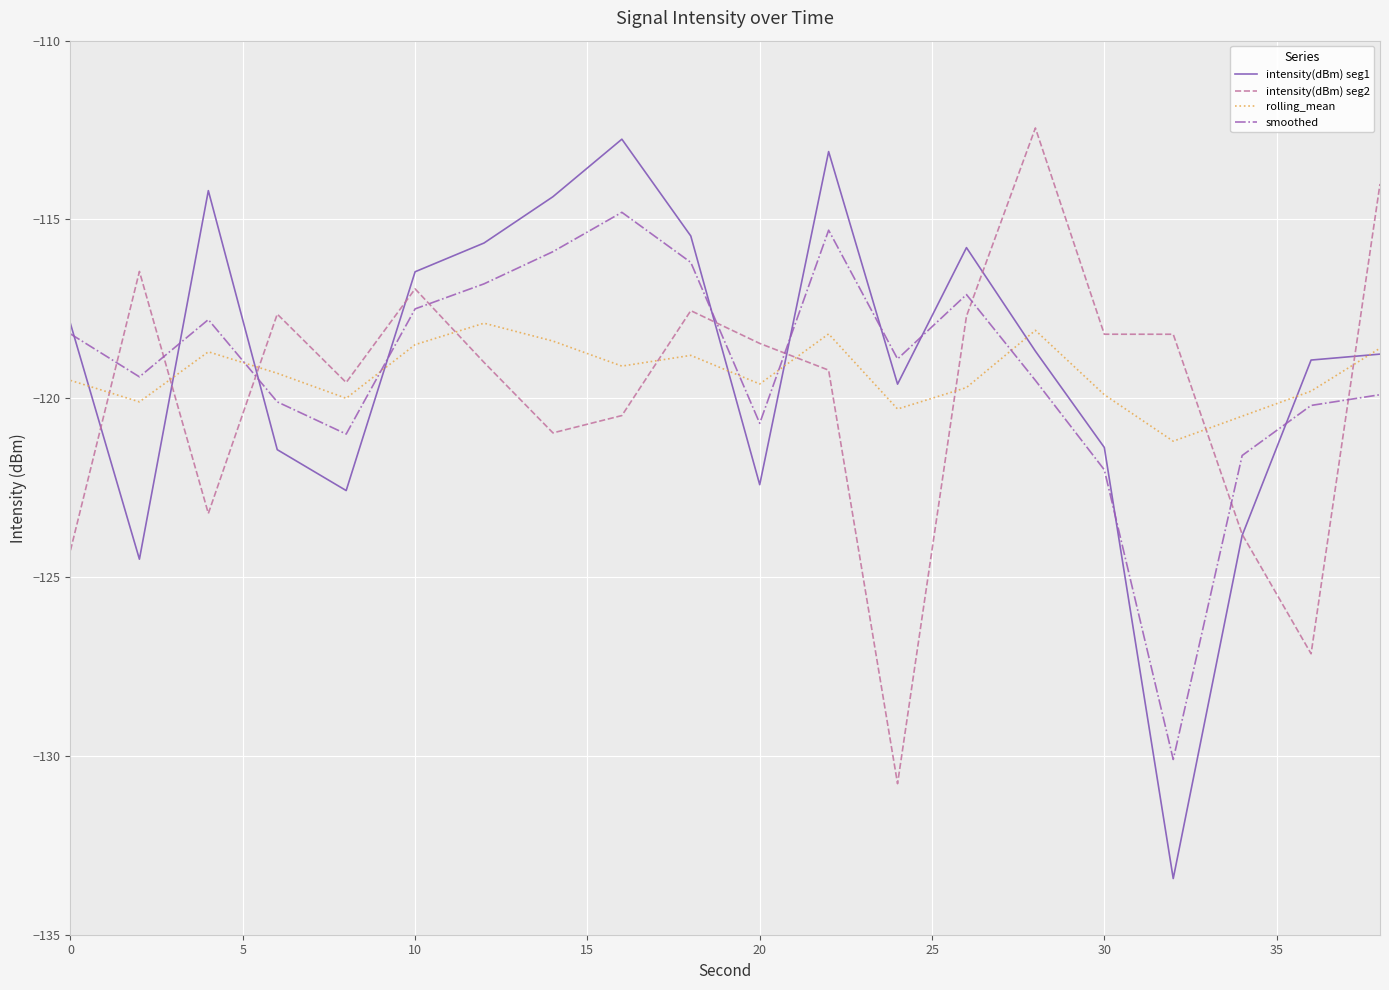

What is the greatest value displayed?

-112.4